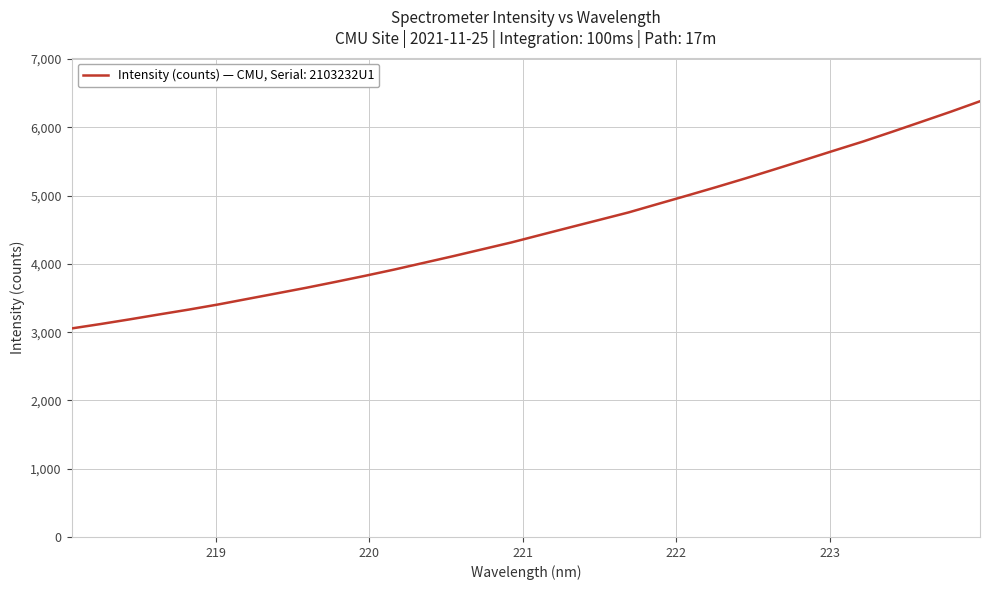

What is the difference between the maximum and minimum values?

3327.6